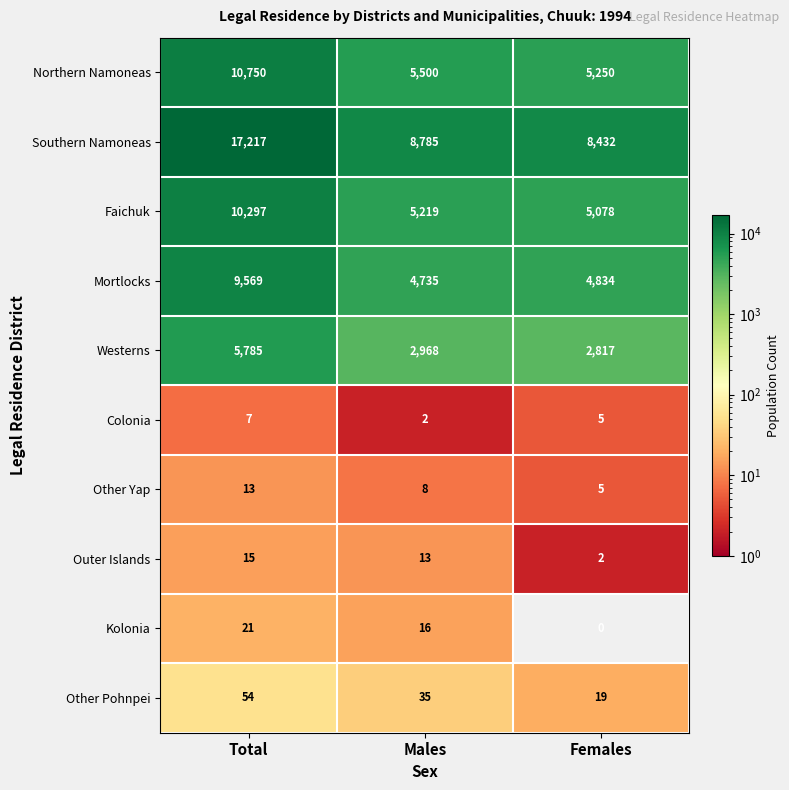

At how many categories does at least one series exceed 452?

3